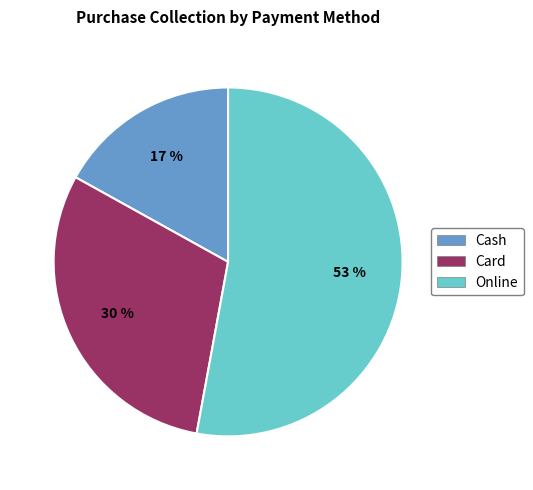

Which slice is the largest?

Online